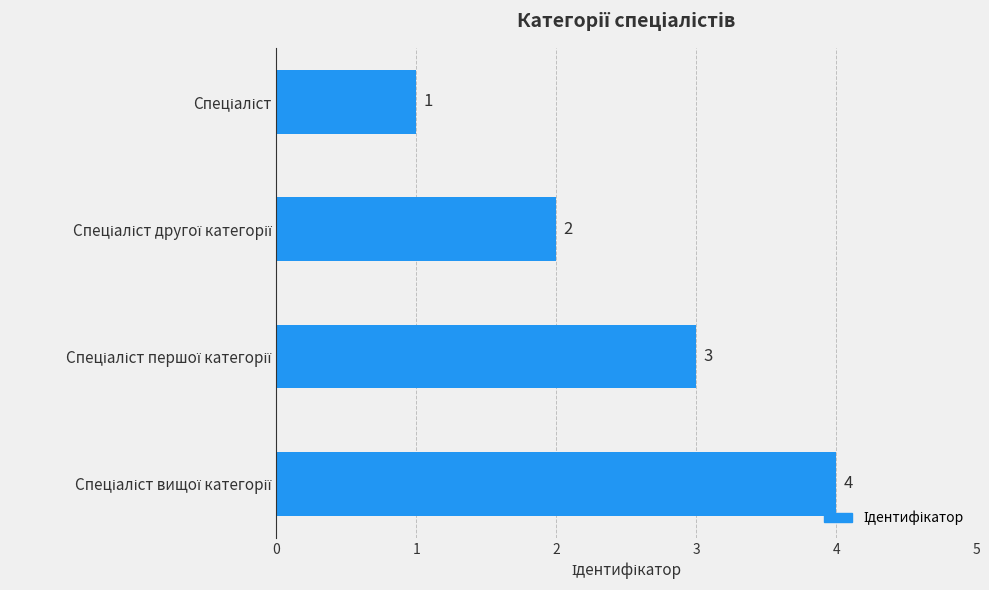

What is the maximum value shown in the chart?

4